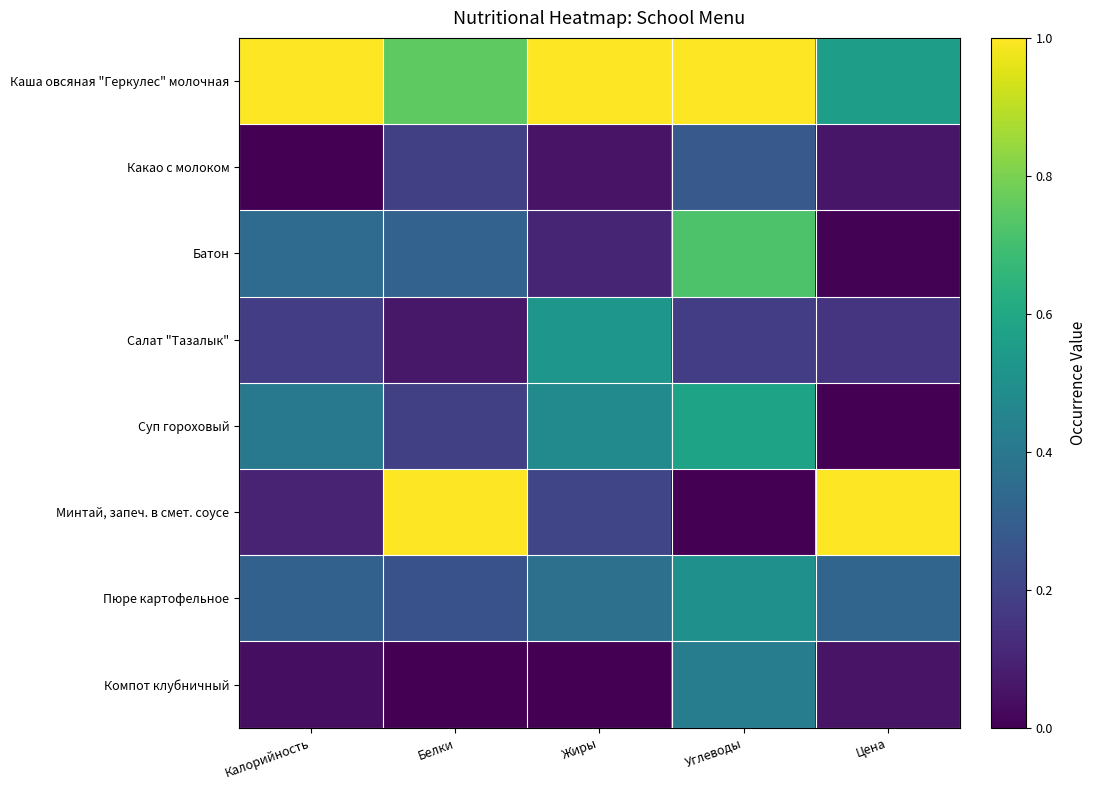

Between Калорийность and Цена, which series saw the biggest shift?

Минтай, запеч. в смет. соусе